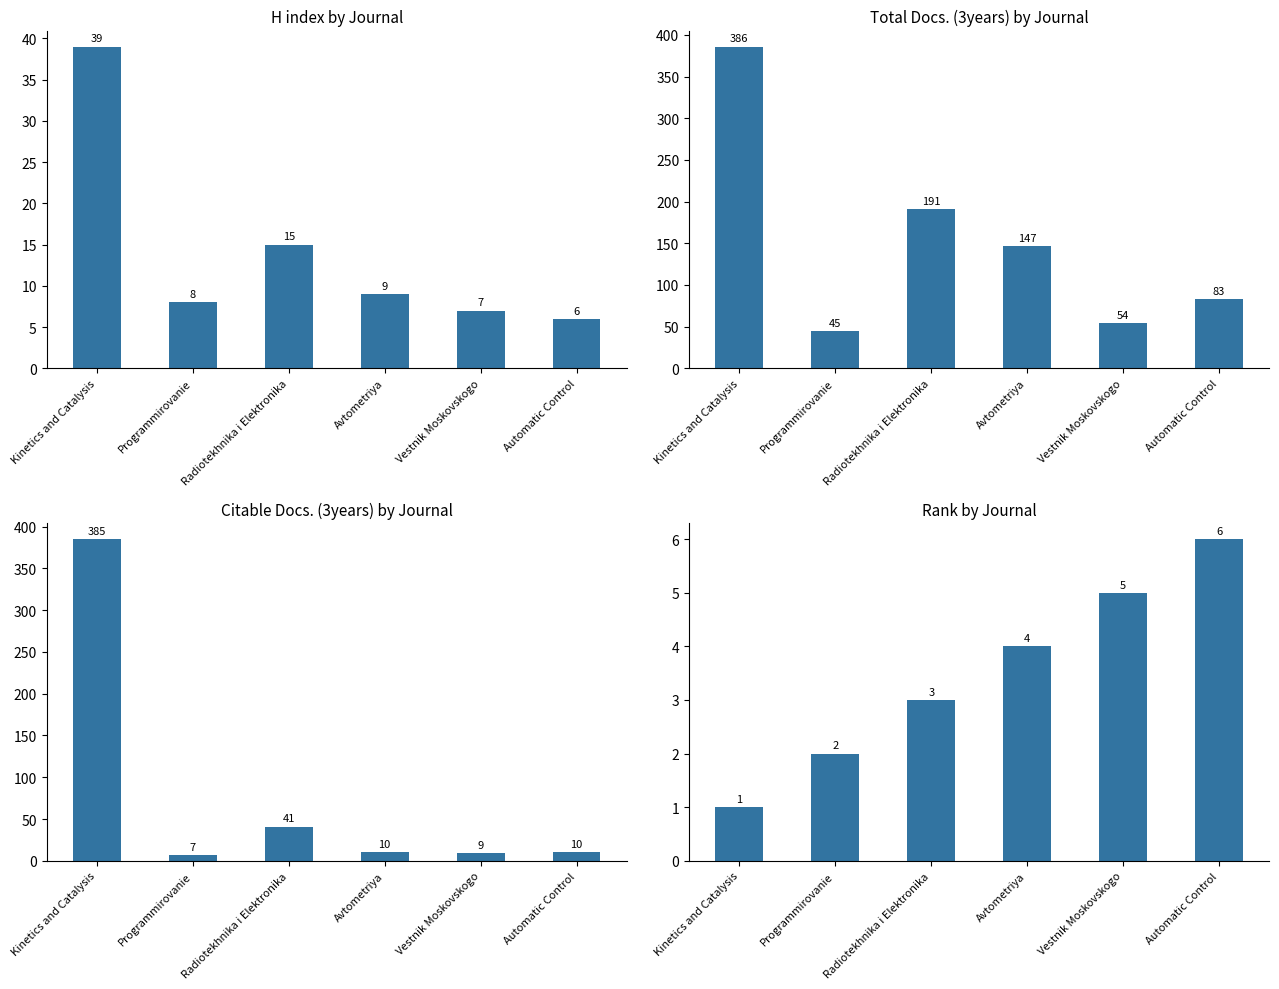

At which label is Total Docs. (3years) closest to 215?

Radiotekhnika i Elektronika